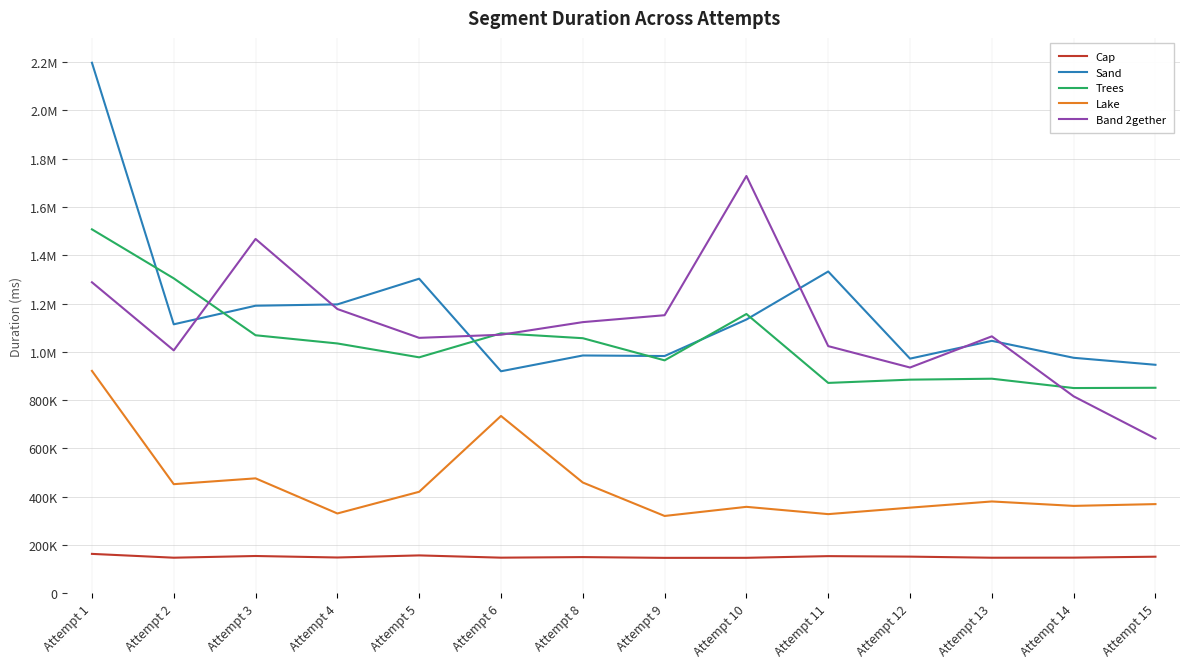

Does the chart display data point markers on the line(s)?

No